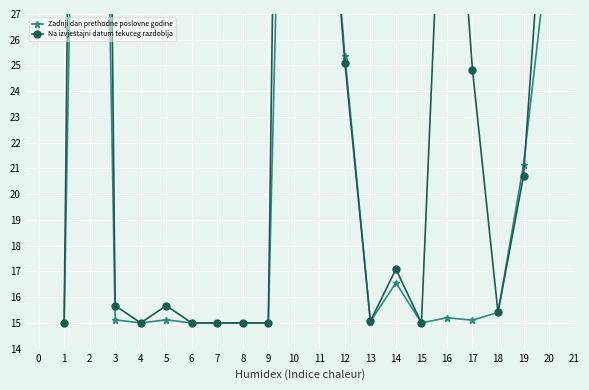

What is the sum of all Zadnji dan prethodne poslovne godine values?

454.5